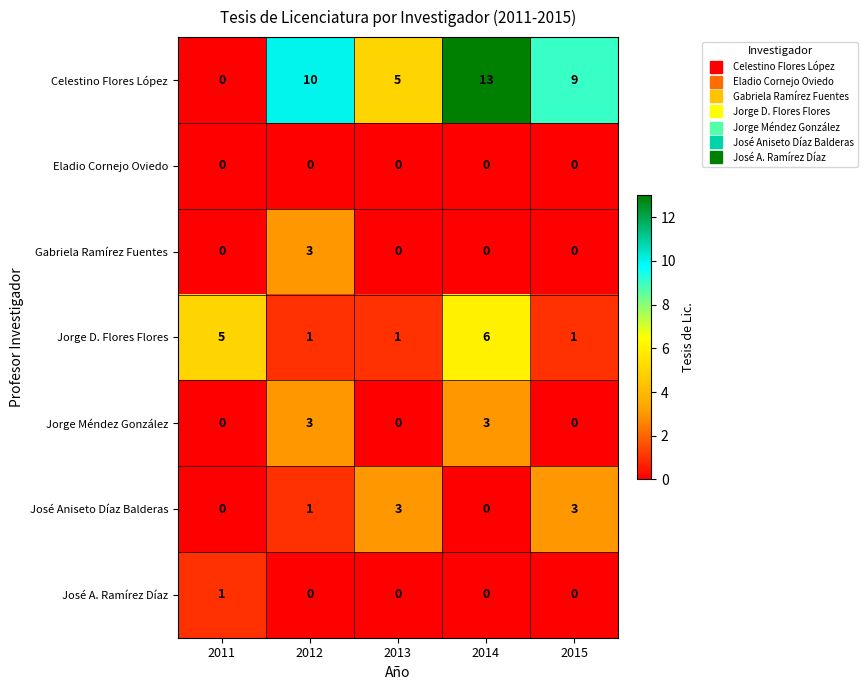

How many values in the Celestino Flores López series are below 9?

2